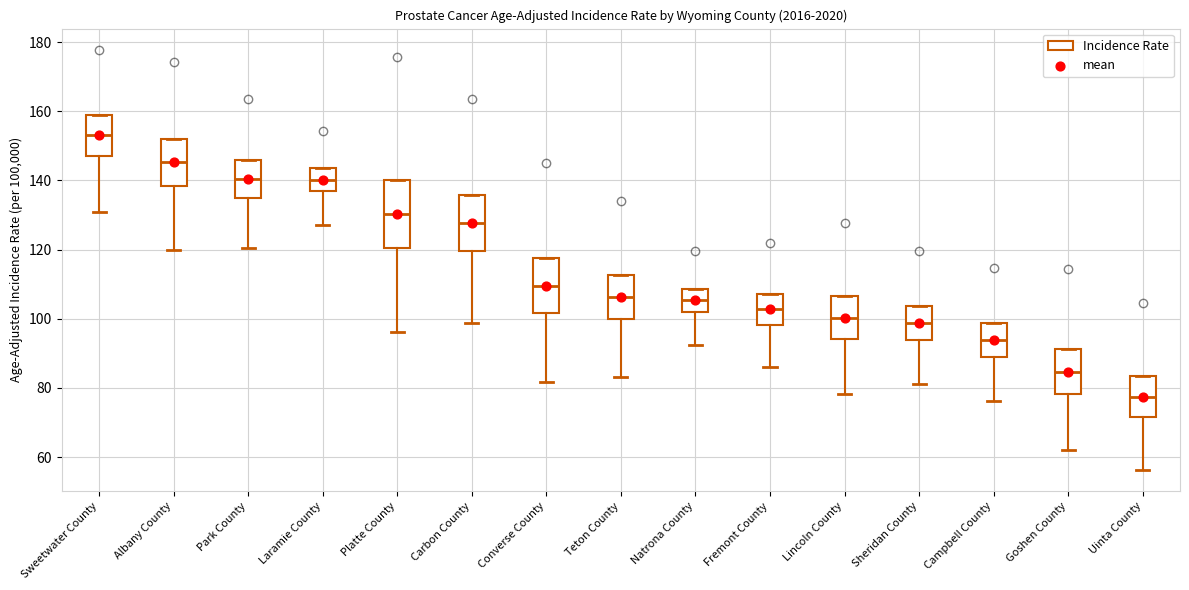

Which box's median line is the highest?

Sweetwater County